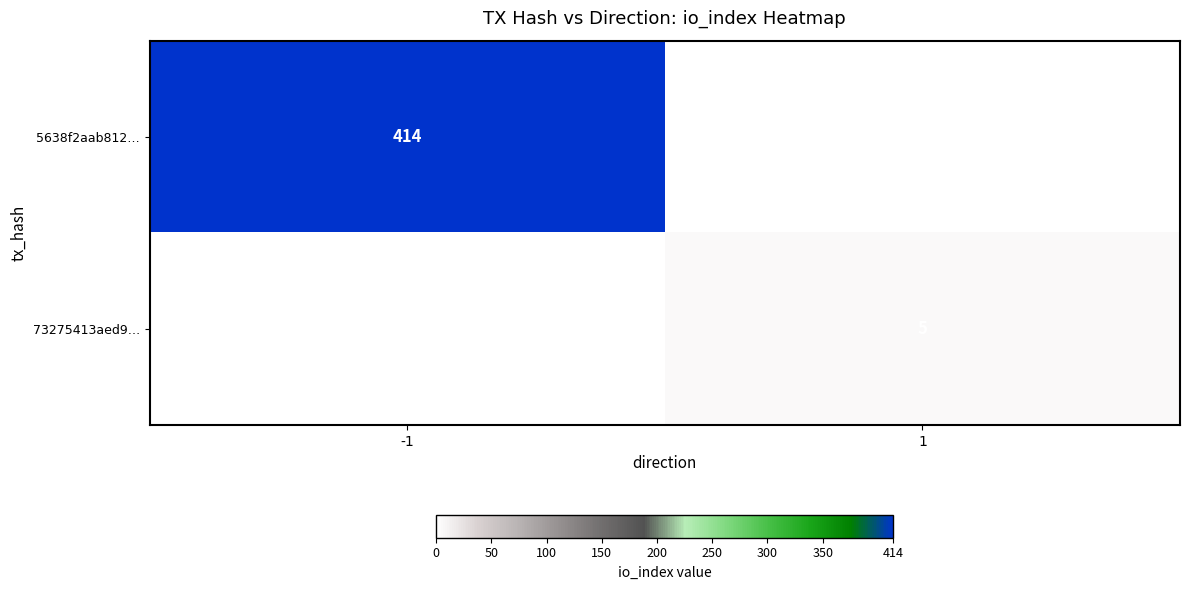

True or false: 5638f2aab812… has a value of 663 at -1.

False